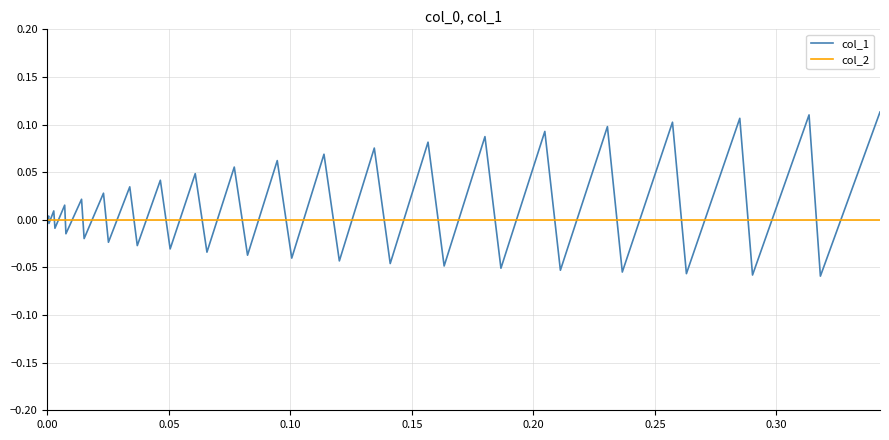

True or false: col_2 and col_1 cross at least once.

True